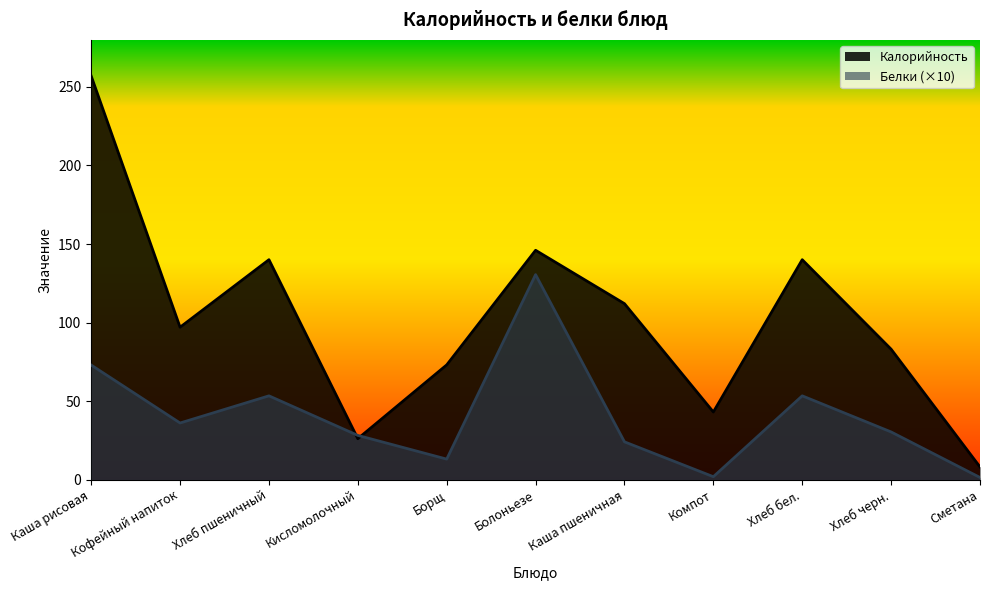

After their last crossing, which series has the higher values: Калорийность or Белки?

Калорийность